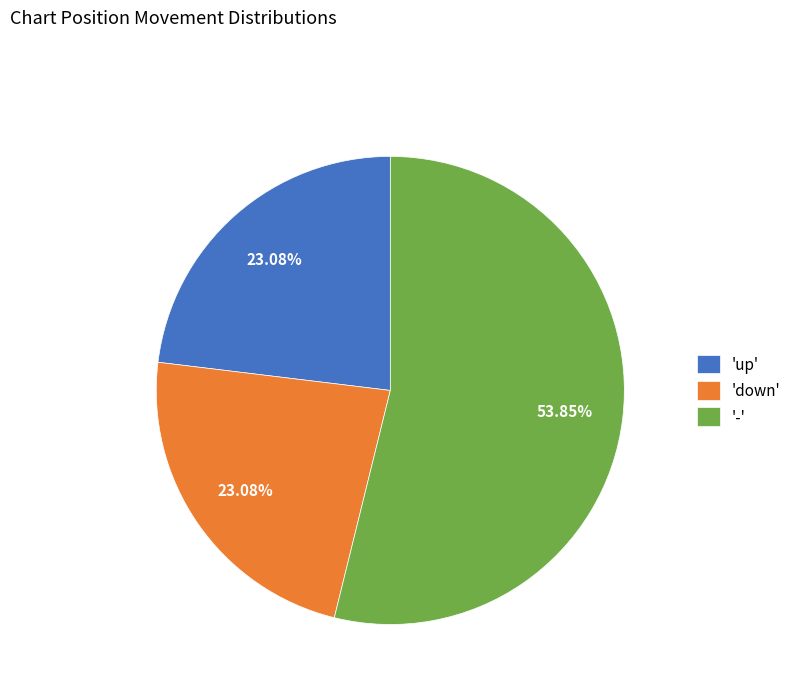

What is the ratio of the value at '-' to the value at 'up'?

2.3